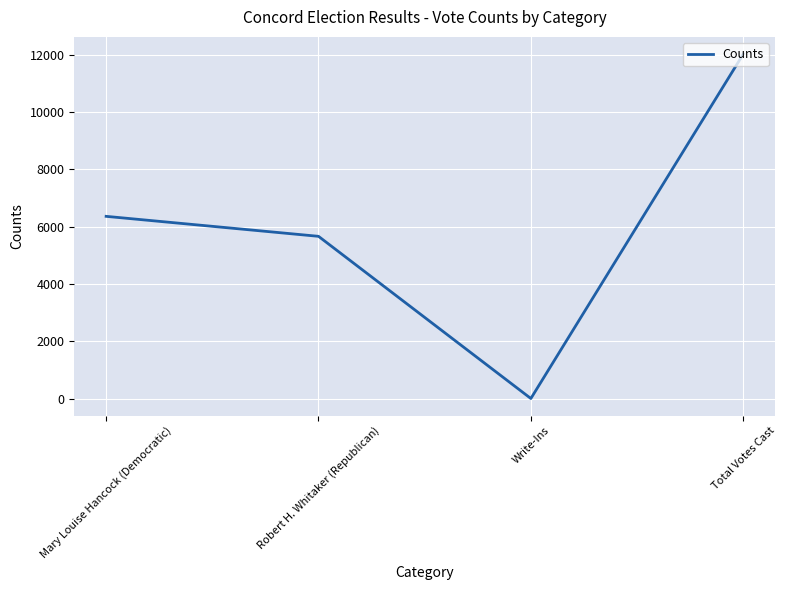

How many distinct data groups are displayed?

1